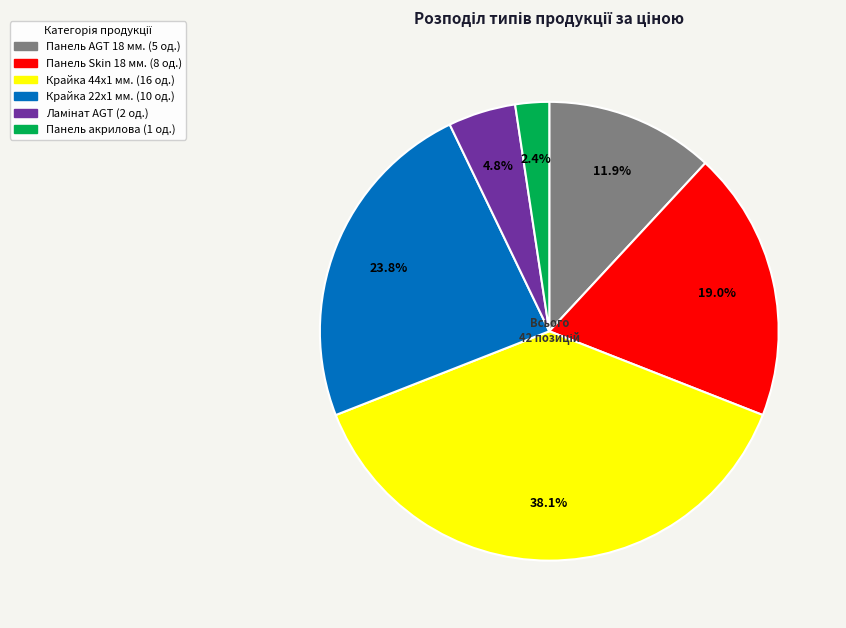

Which category has the biggest portion of the pie?

Крайка 44x1 мм.